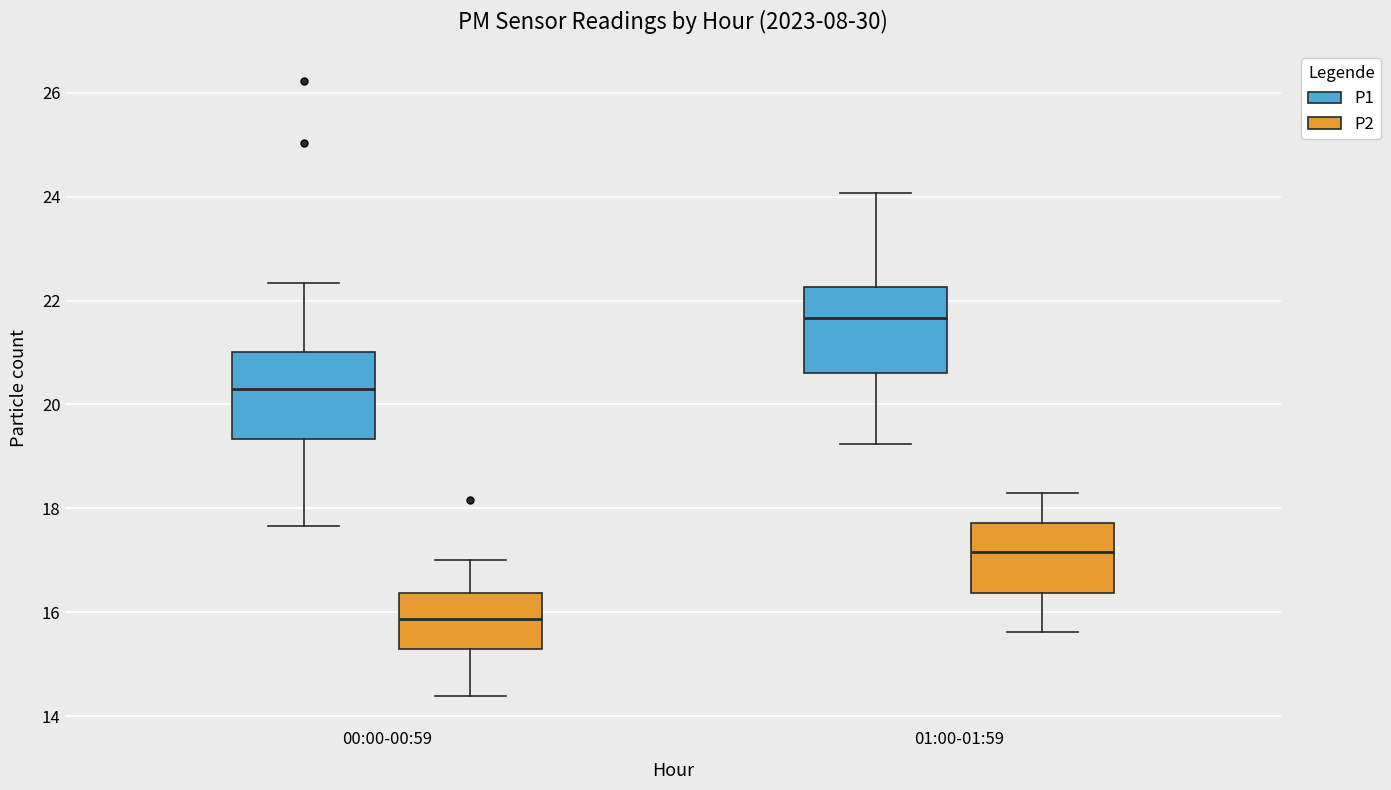

Reading left to right, transcribe this box plot: for each box, give where its median line is, the range the box spans, and where its two whiskers end, as read against the y-axis. The values are not printed on the chart, so give them approximately, as read against the axis.

00:00-00:59 (P1): median 20.4, box 19.4 to 21.0, whiskers 17.6 to 22.4
00:00-00:59 (P2): median 15.8, box 15.4 to 16.4, whiskers 14.4 to 17.0
01:00-01:59 (P1): median 21.6, box 20.6 to 22.2, whiskers 19.2 to 24.0
01:00-01:59 (P2): median 17.2, box 16.4 to 17.8, whiskers 15.6 to 18.4